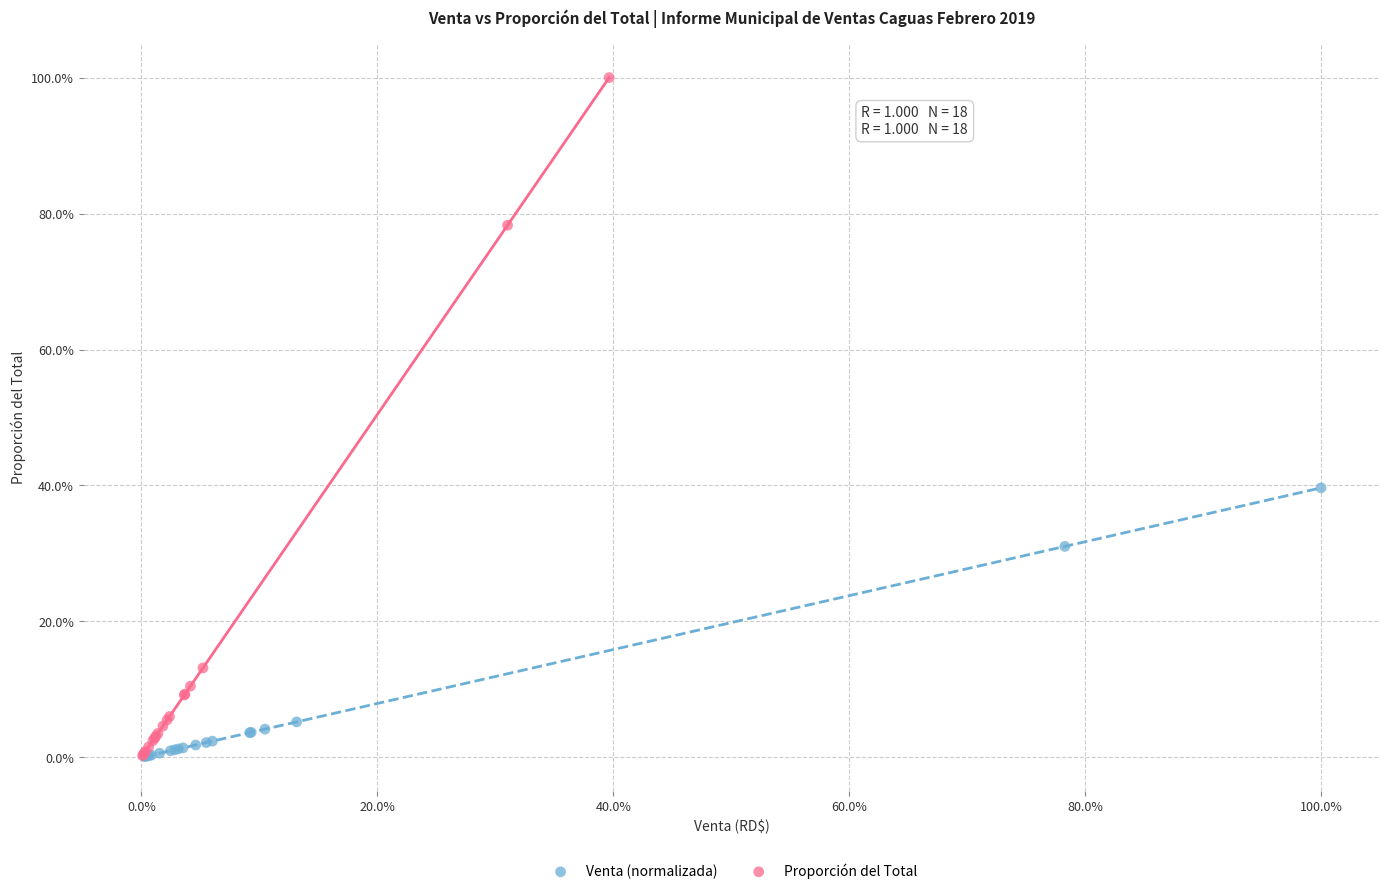

What are all the series names shown in the legend?

Venta (normalizada), Proporción del Total